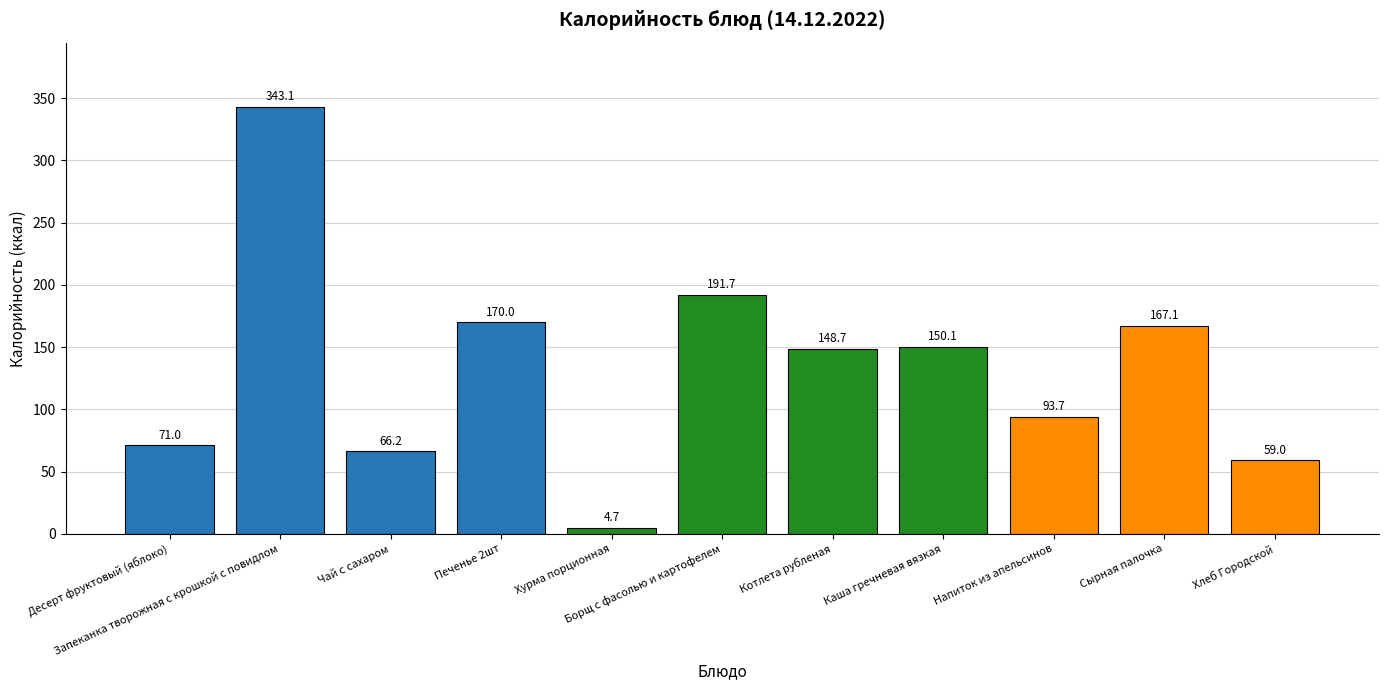

List the labels in order of value, largest first.

Запеканка творожная с крошкой с повидлом, Борщ с фасолью и картофелем, Печенье 2шт, Сырная палочка, Каша гречневая вязкая, Котлета рубленая, Напиток из апельсинов, Десерт фруктовый (яблоко), Чай с сахаром, Хлеб Городской, Хурма порционная